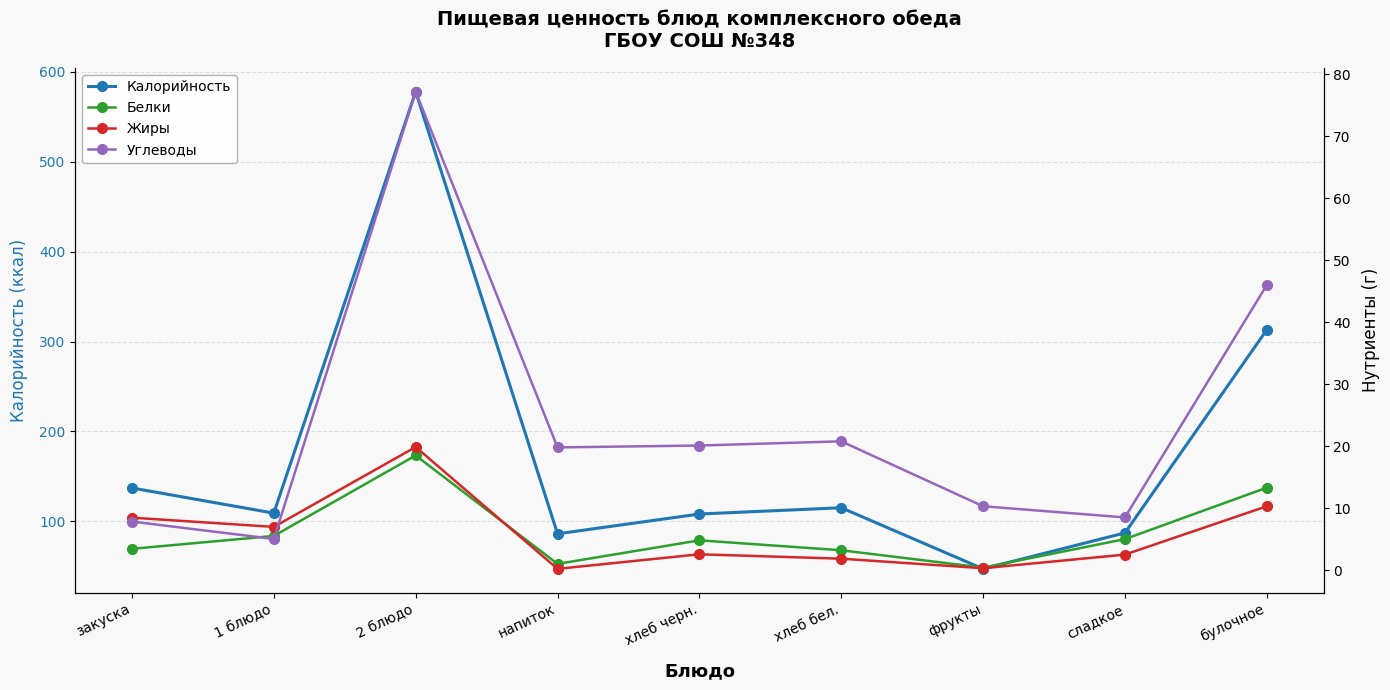

At which label is Жиры closest to 10?

булочное